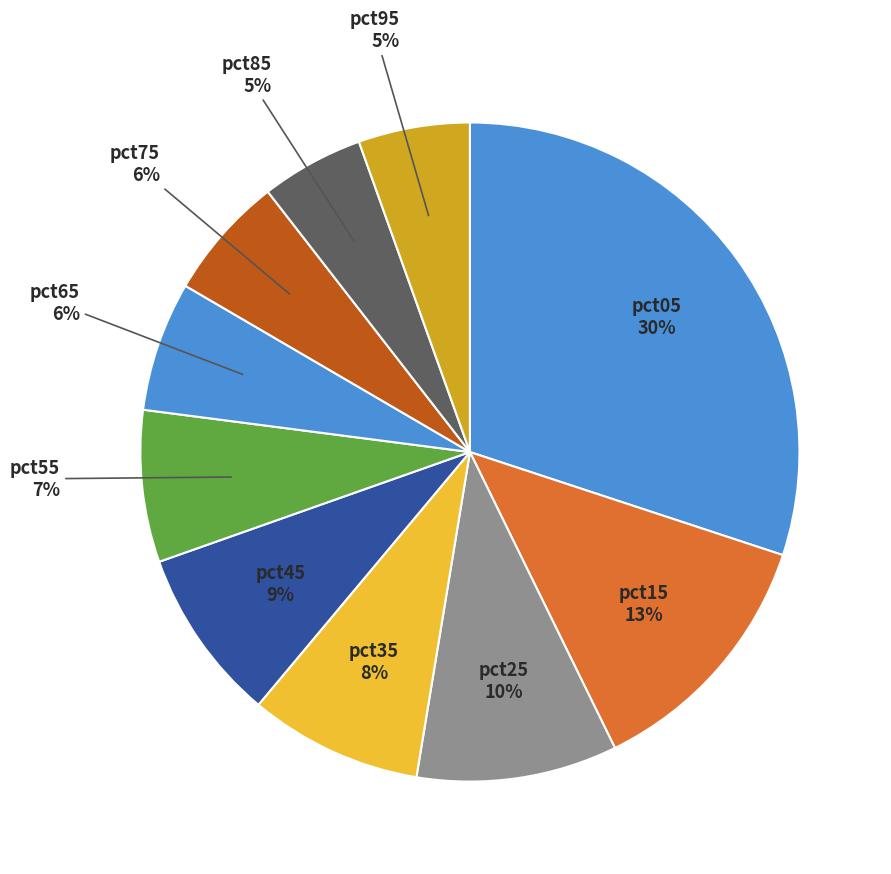

How many slices are in this pie chart?

10